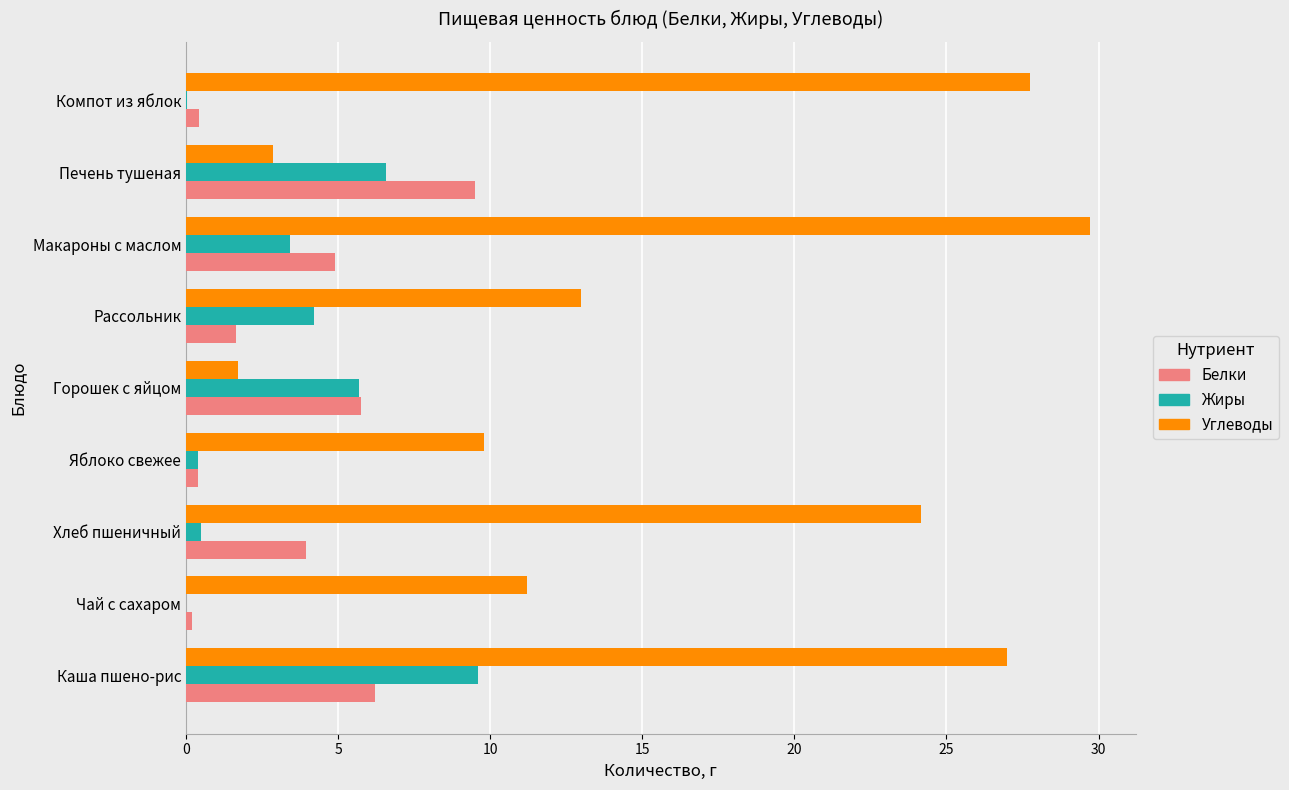

Is the value of Белки at Яблоко свежее greater than the value of Углеводы at Рассольник?

No